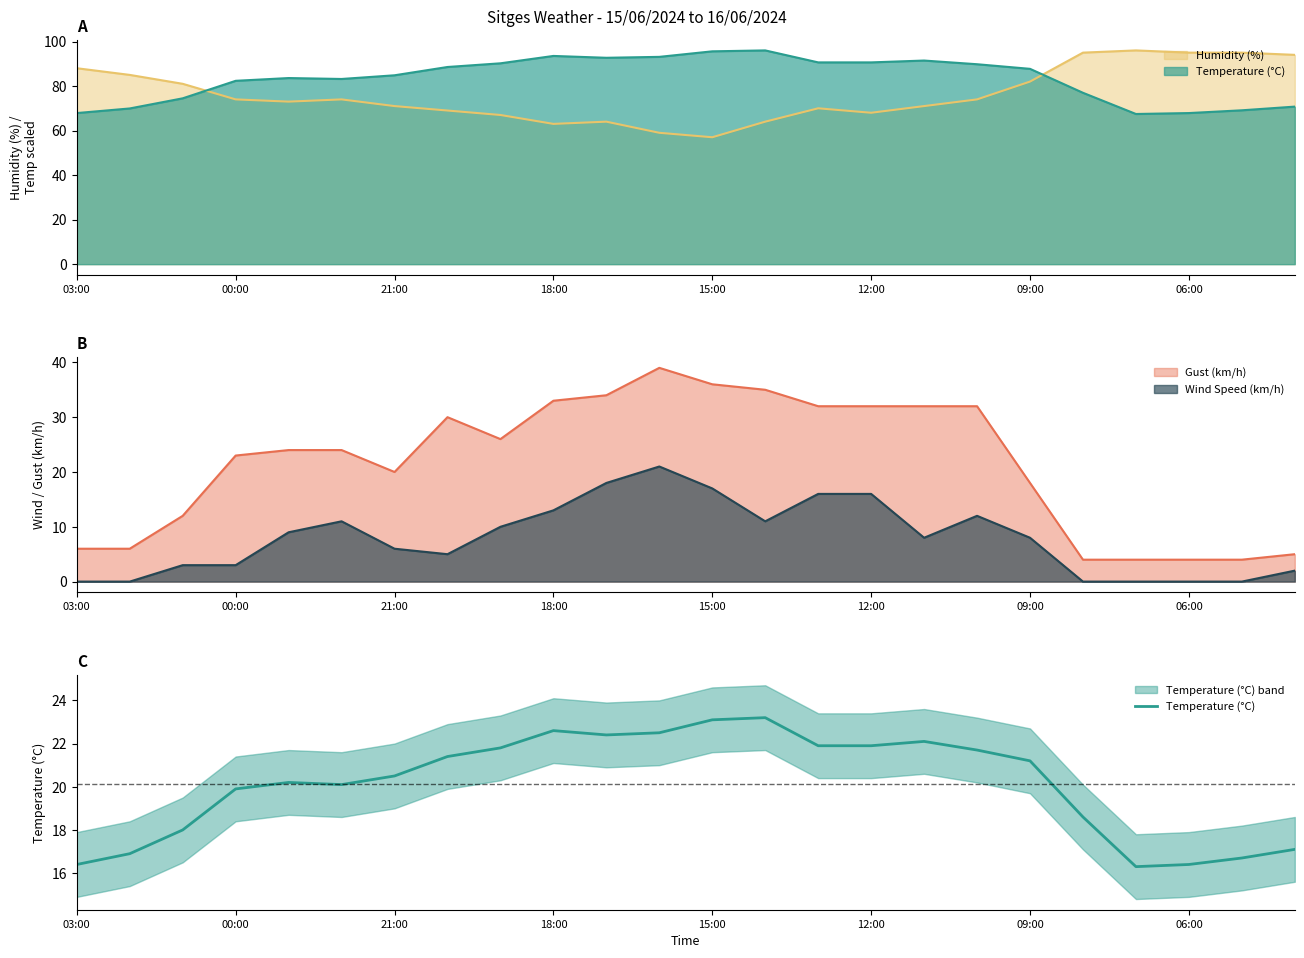

True or false: Gust (km/h) has a value of 17 at 15:00.

False